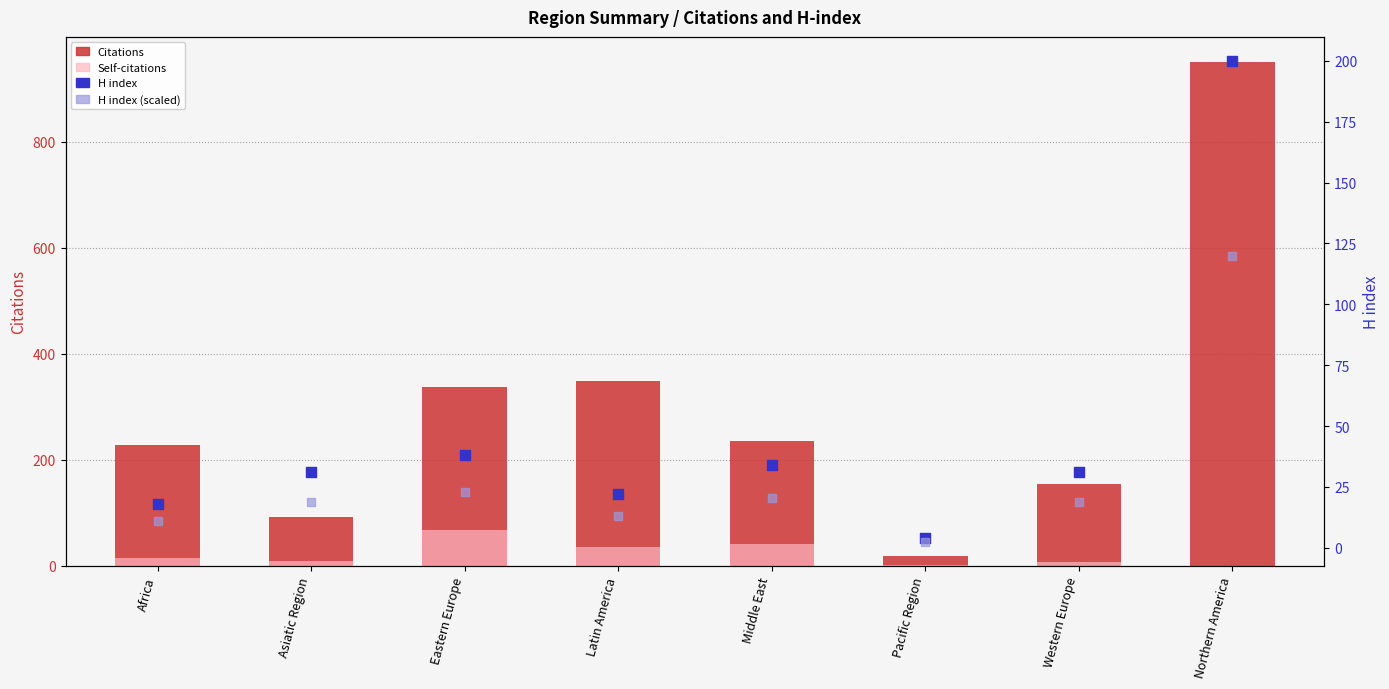

Is the value of H index (scaled) at Western Europe greater than the value of H index at Western Europe?

No